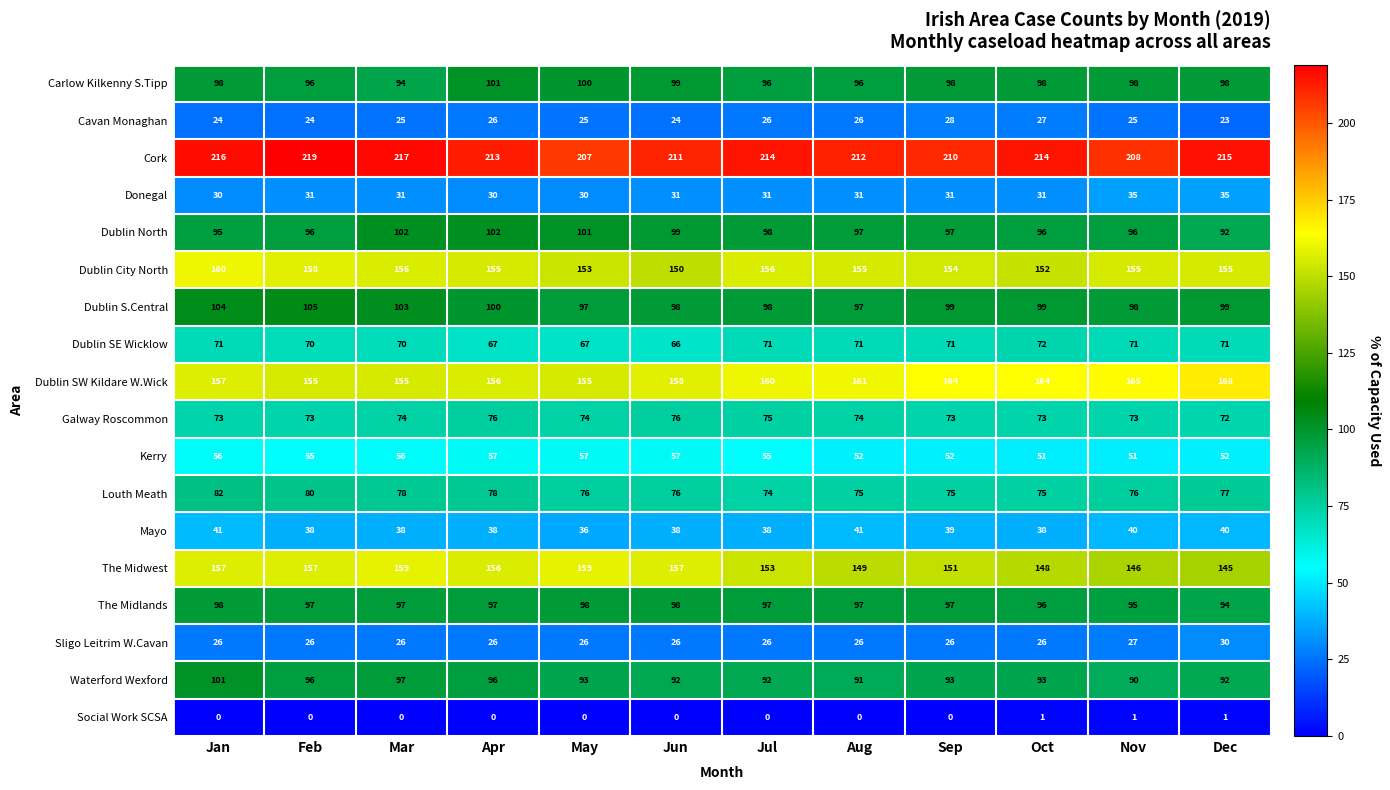

How many categories are shown in the chart?

12